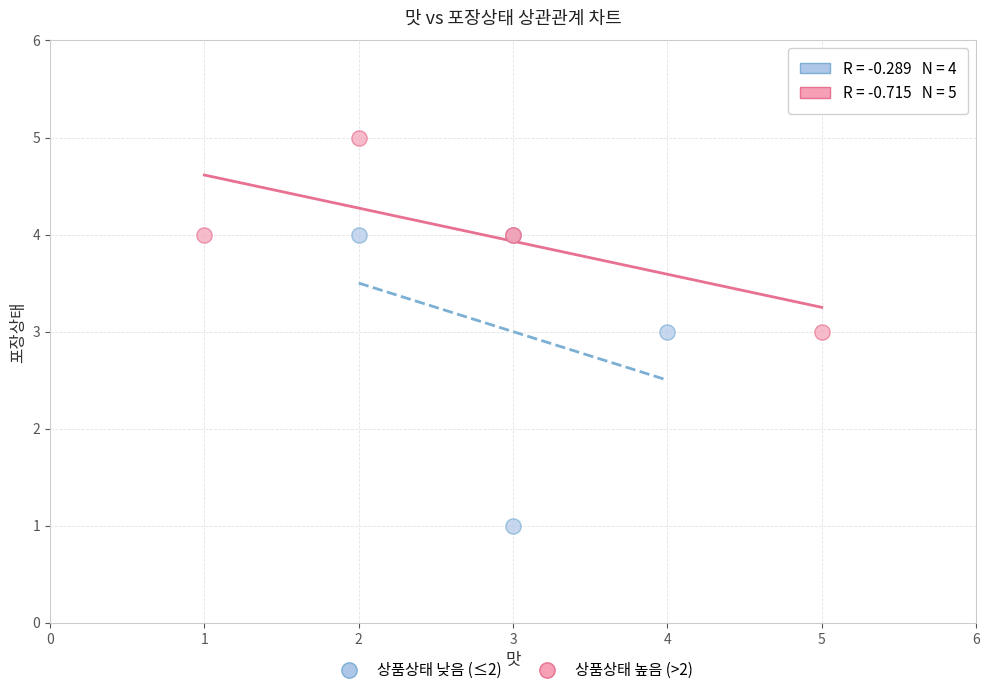

Which series has the widest spread of Y values?

상품상태 낮음 (≤2)